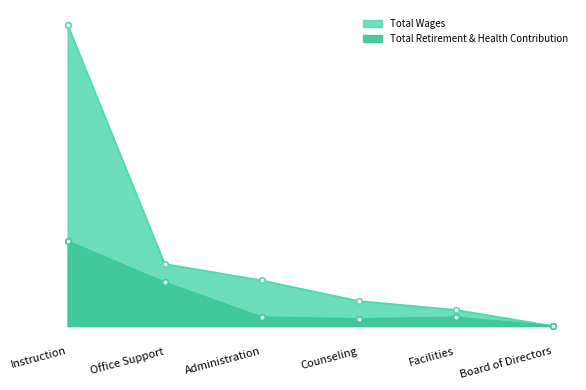

List the labels in order of Total Retirement & Health Contribution value, largest first.

Instruction, Office Support, Administration, Facilities, Counseling, Board of Directors